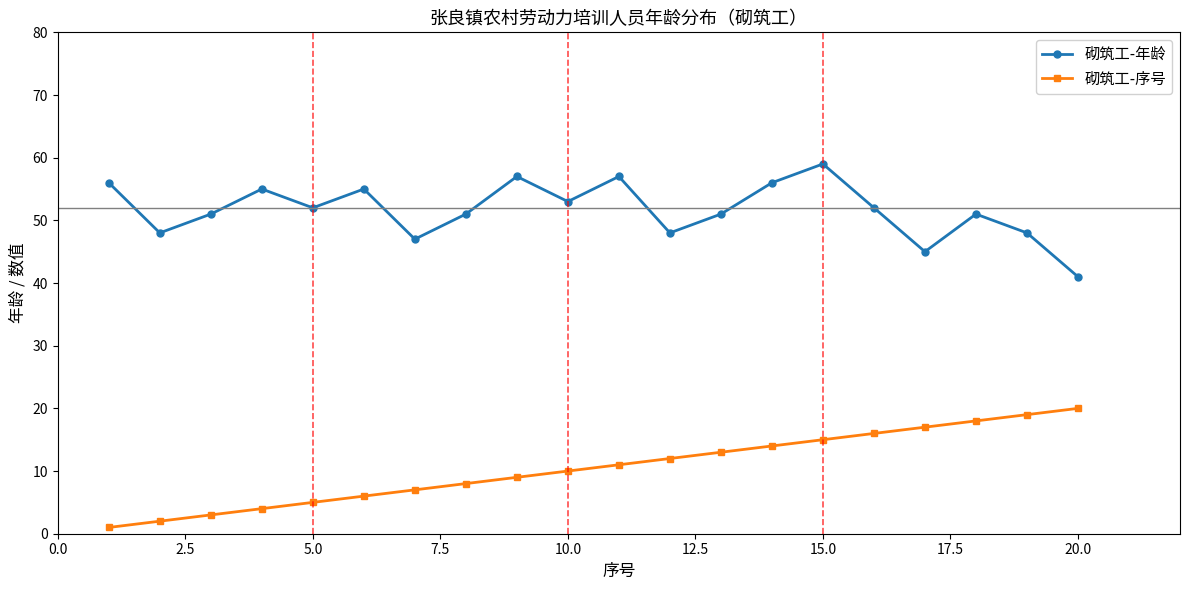

At how many categories does at least one series exceed 11?

20